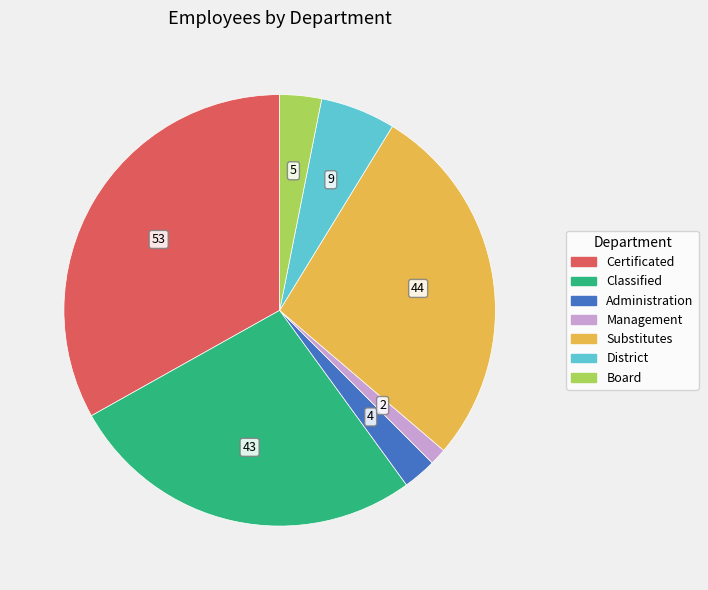

Does Substitutes account for over 50% of the chart?

No